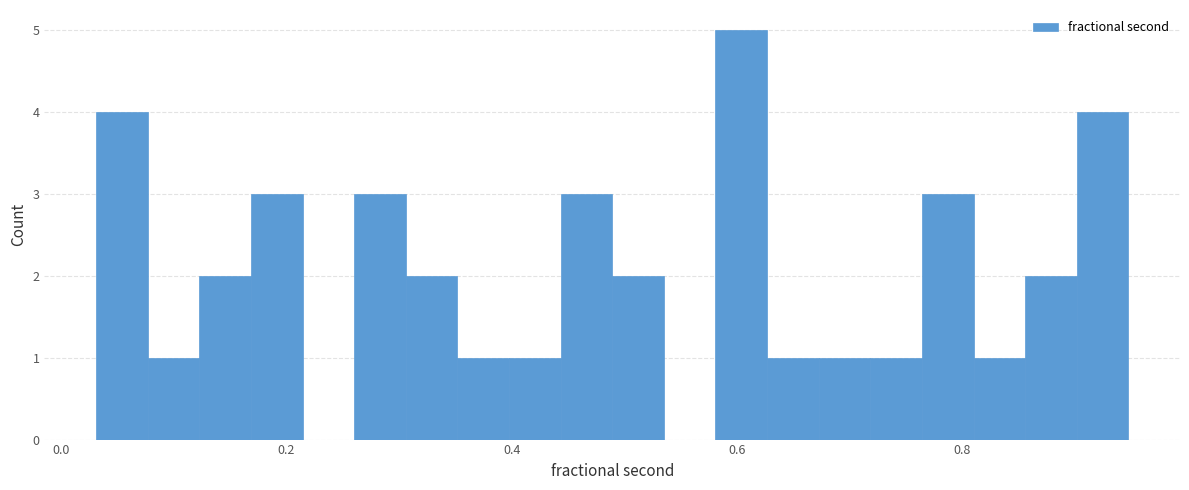

Read against the x-axis, roughly where is the centre of the tallest bar?

0.60